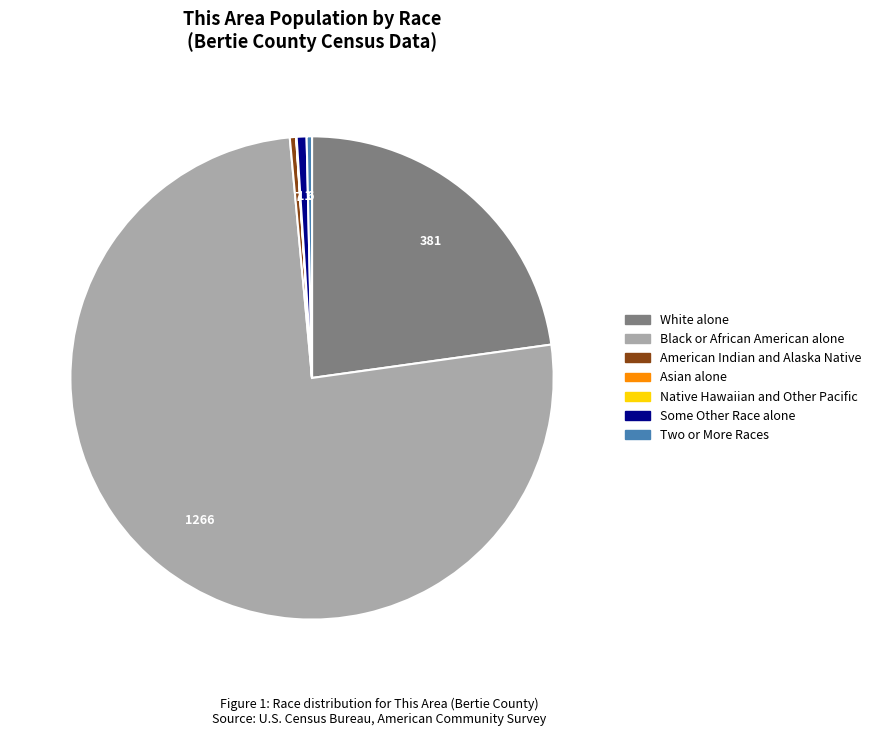

Is there any slice that represents more than half of the pie?

Yes